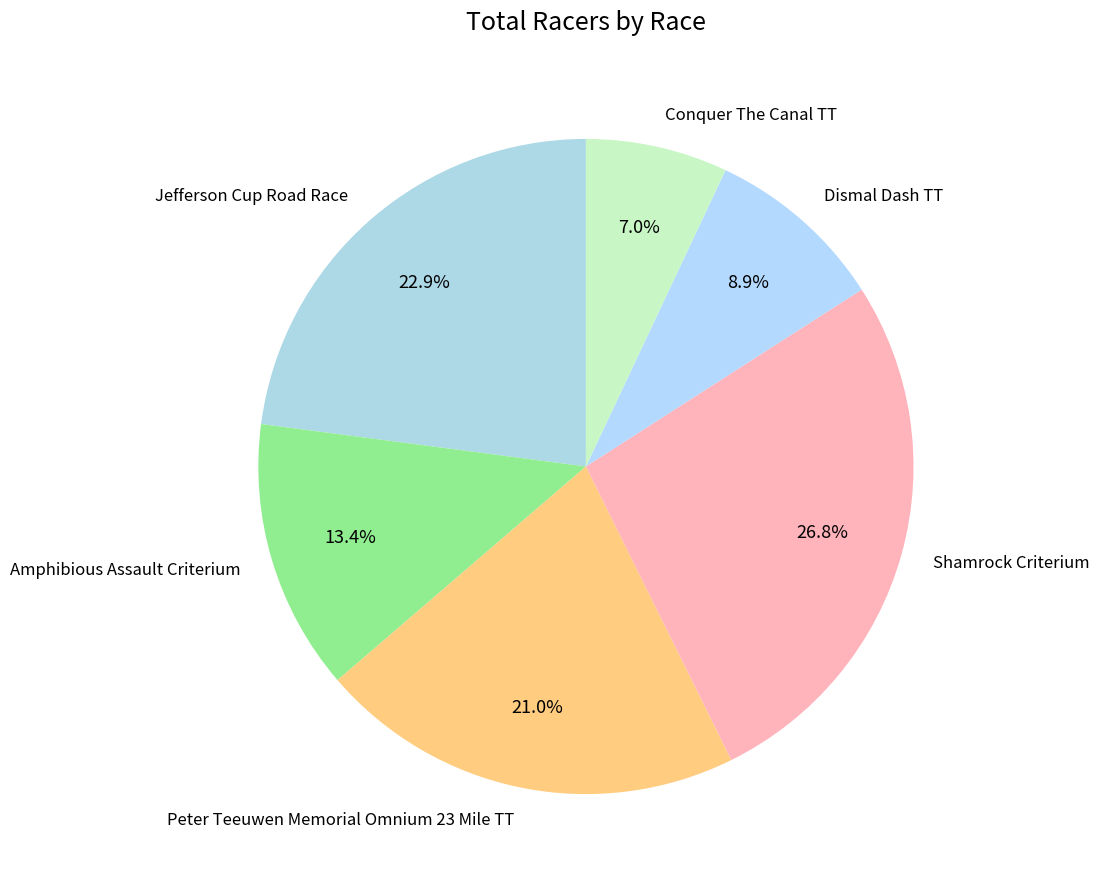

How many segments does this pie chart have?

6